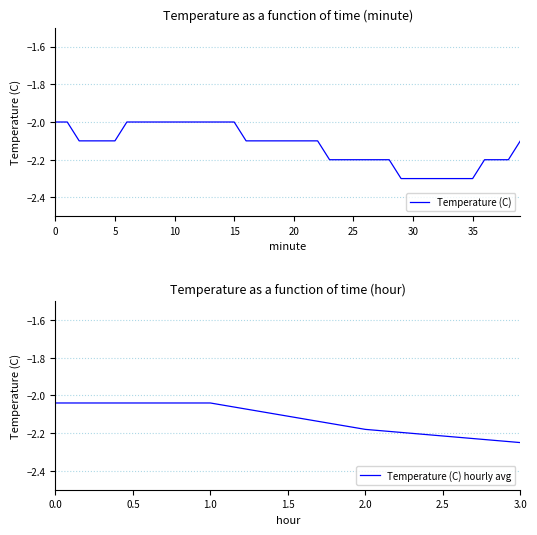

The value at 30 is -2.3. True or false?

True